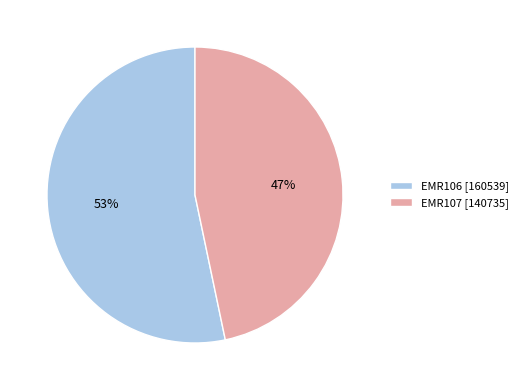

To the nearest percent, what is the average slice percentage?

50%